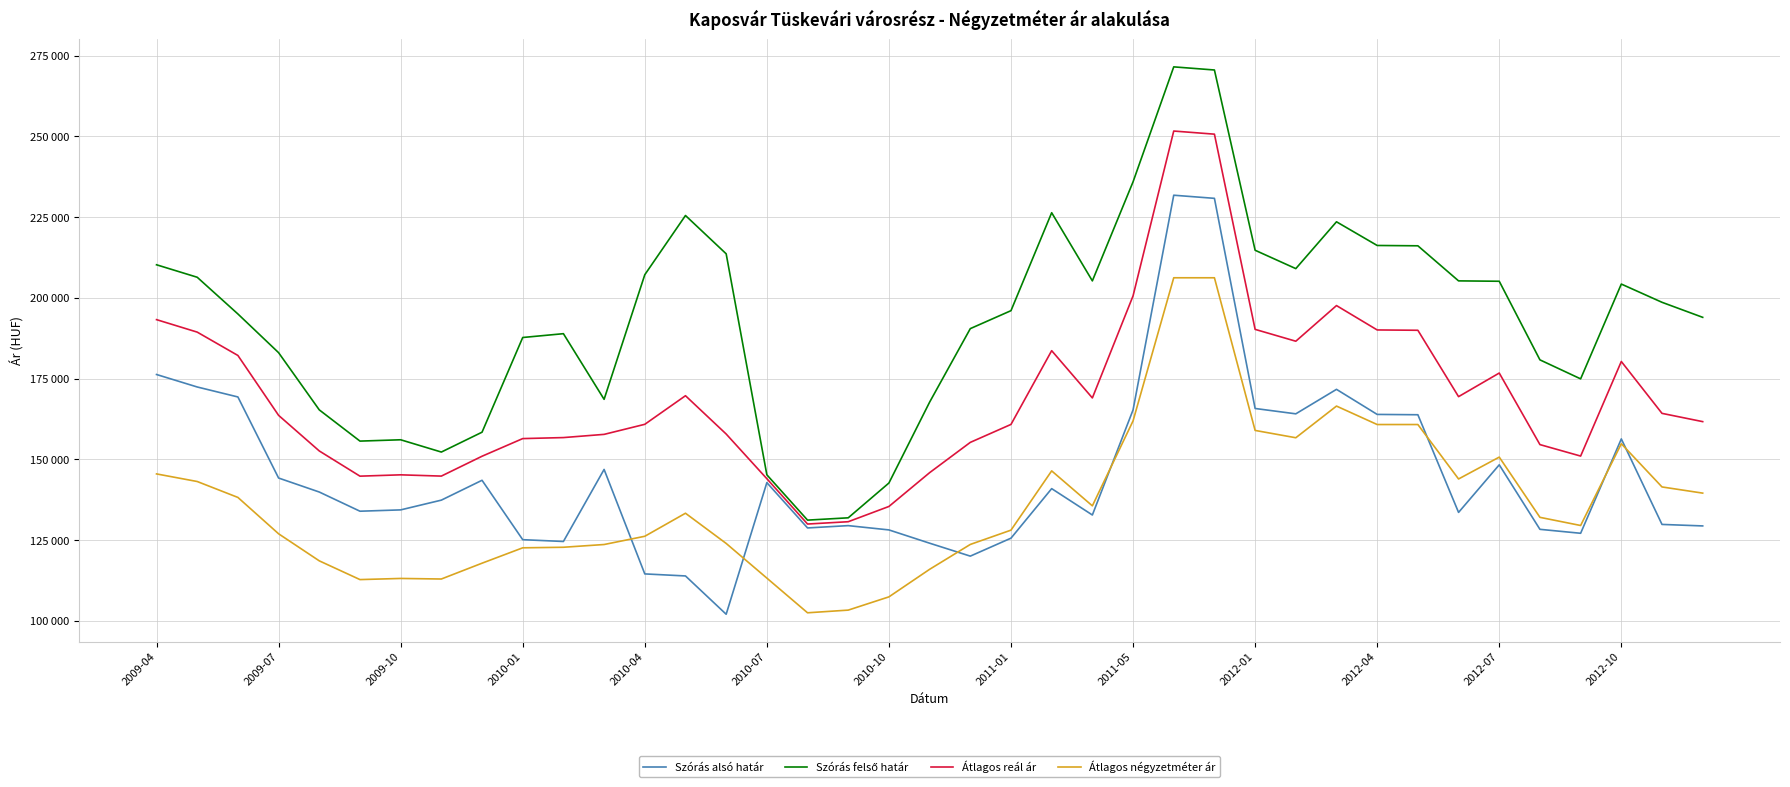

What is the highest value of the Átlagos négyzetméter ár series?

206243